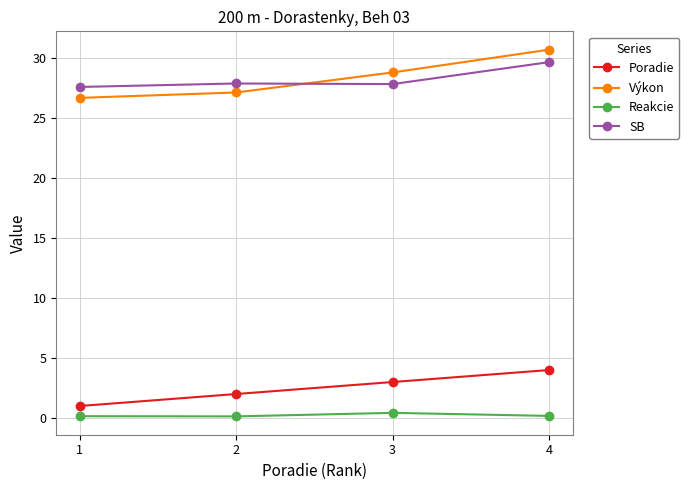

The value of SB at 2 is 27.9. True or false?

True